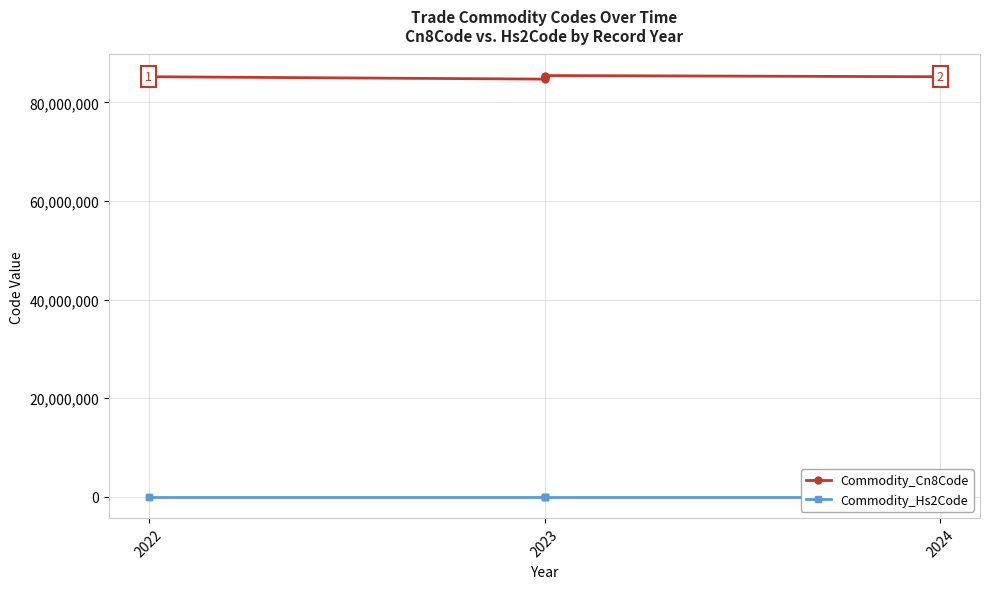

True or false: Commodity_Hs2Code has more than 2 interior local peaks.

False